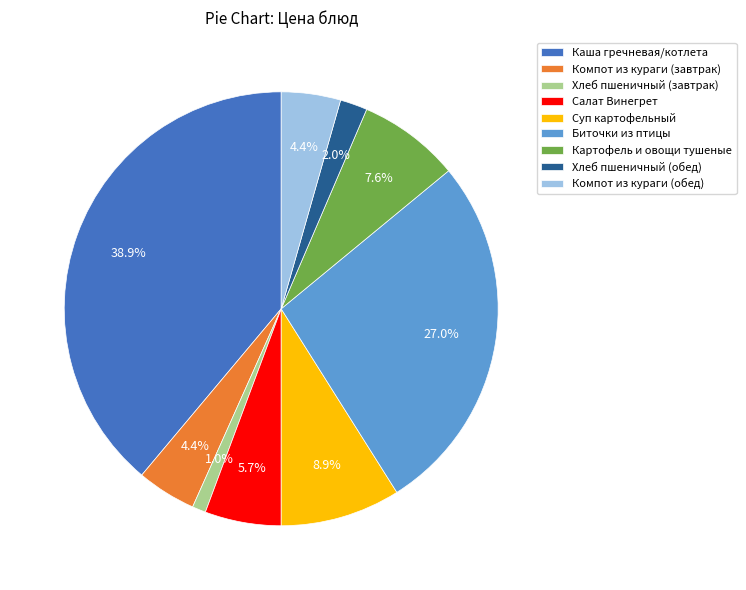

To the nearest percent, what is the average slice percentage?

11%